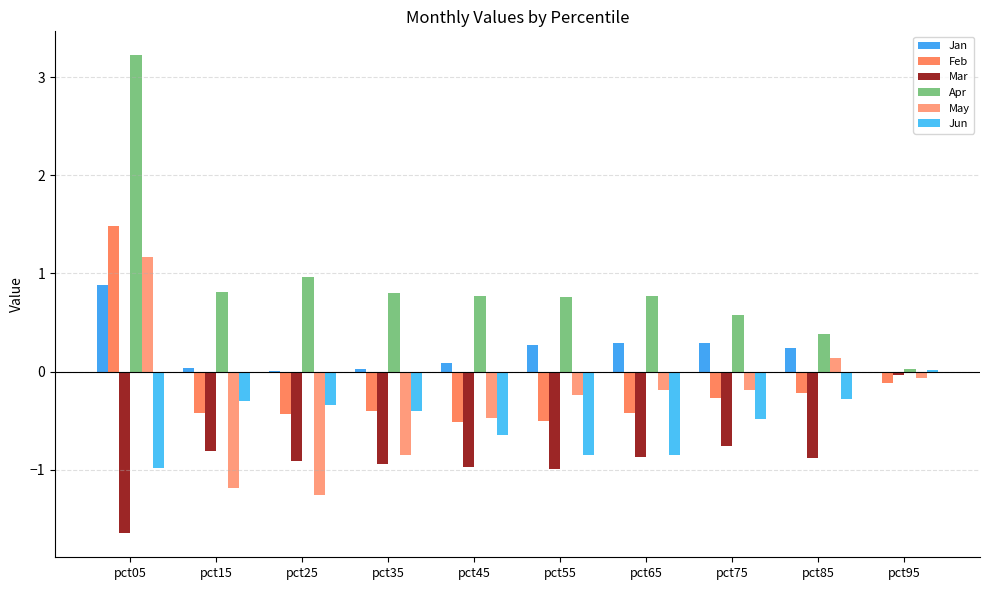

How many categories are shown in the chart?

10